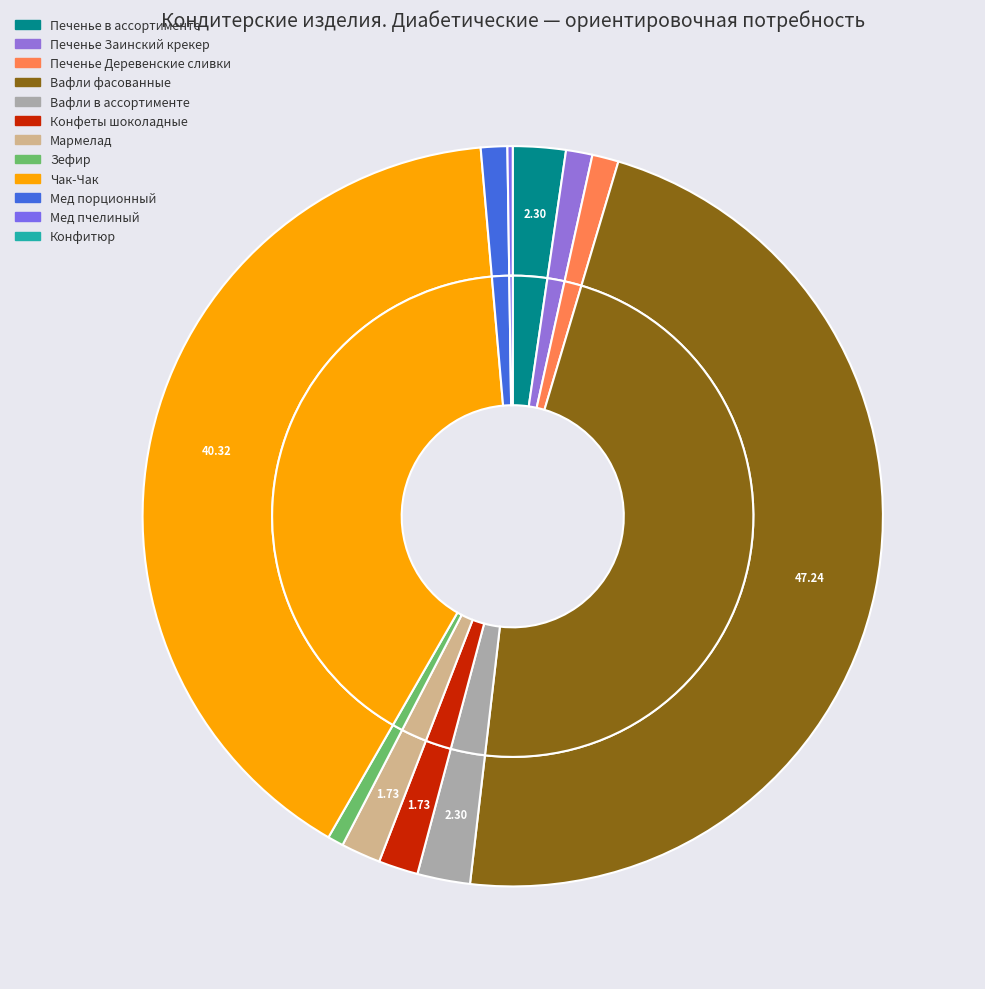

What is the smallest slice in the pie chart?

Мед пчелиный